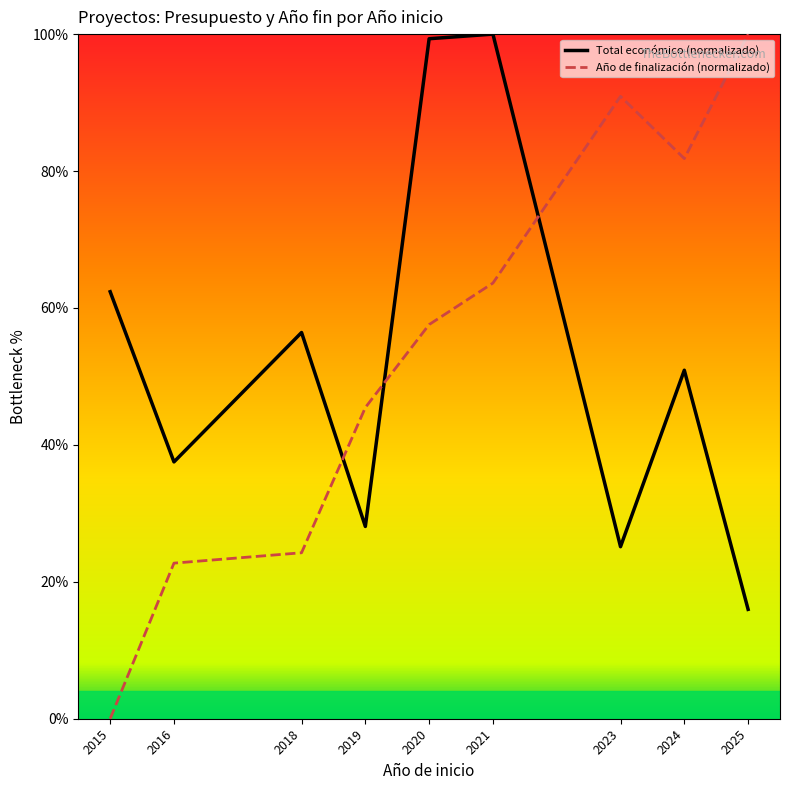

What is the difference between the Total económico (normalizado) values at 2016 and 2023?

12.4